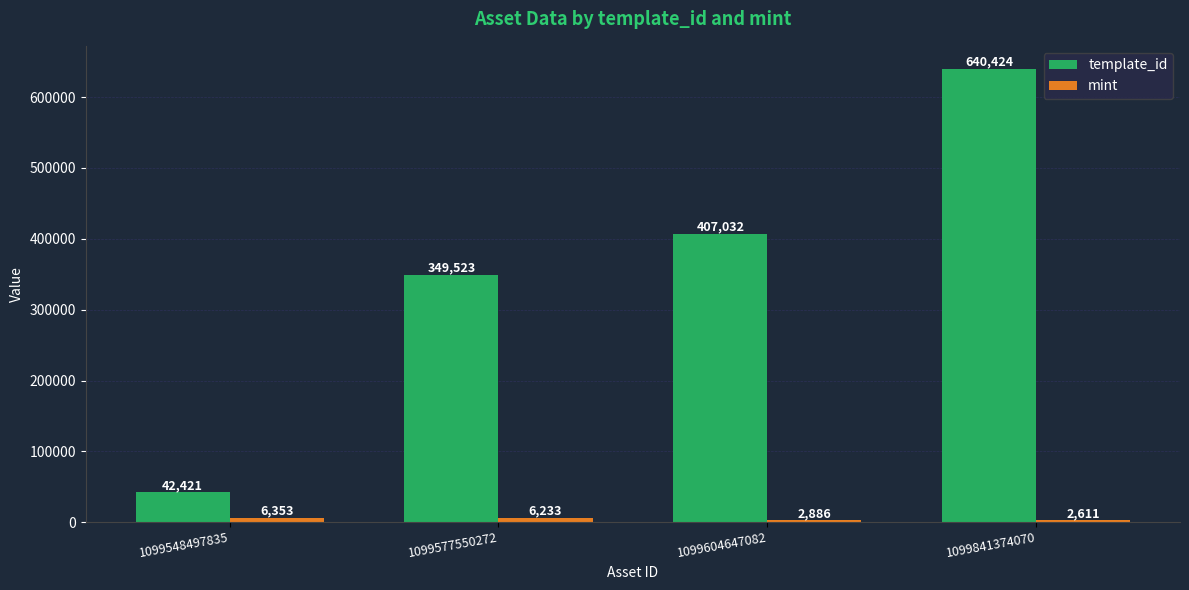

Which category has the lowest value across all series?

1099841374070